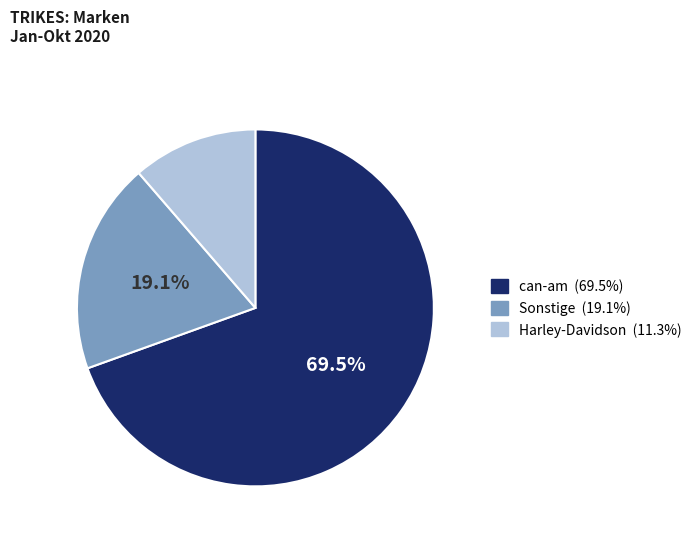

How many slices are in this pie chart?

3